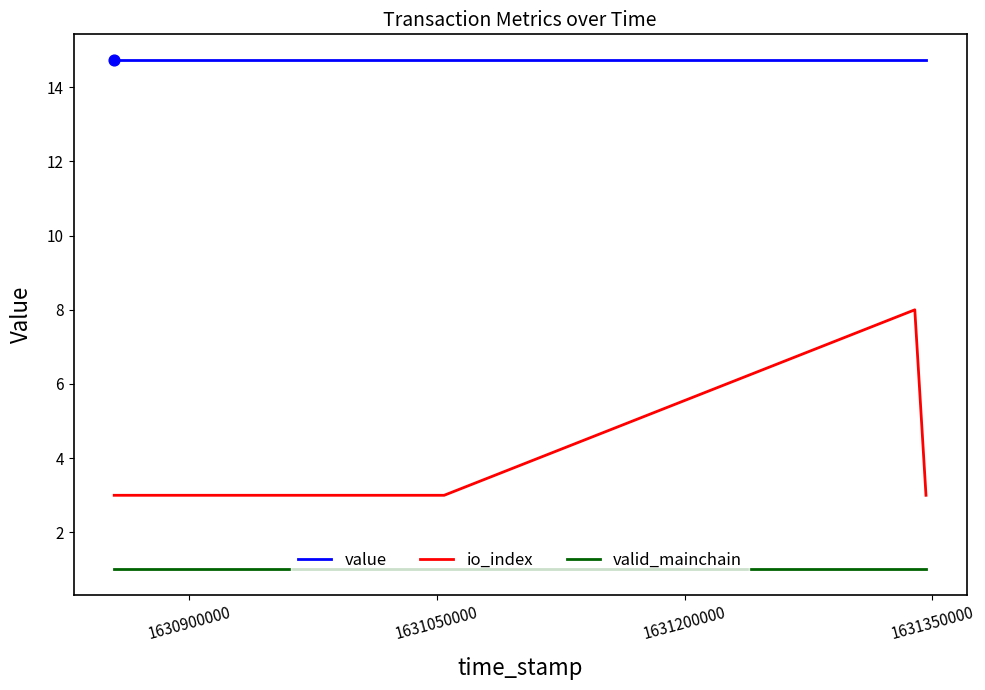

Which series has the largest total across all categories?

value